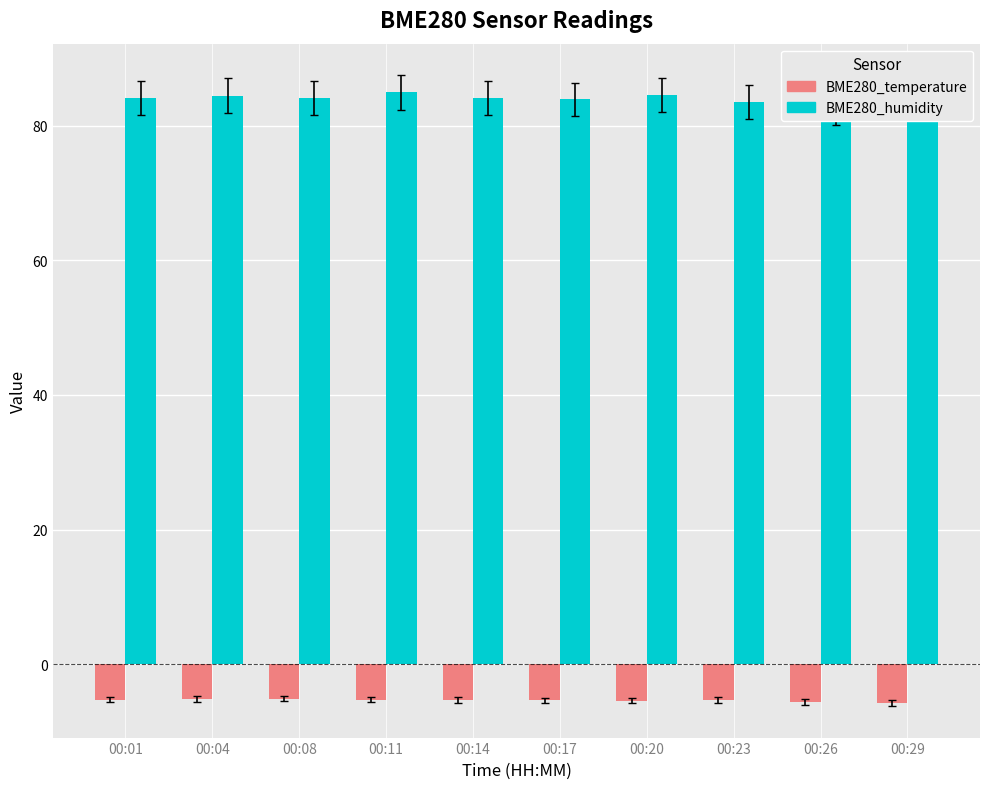

Which has a higher value, 00:17 or 00:29?

00:17